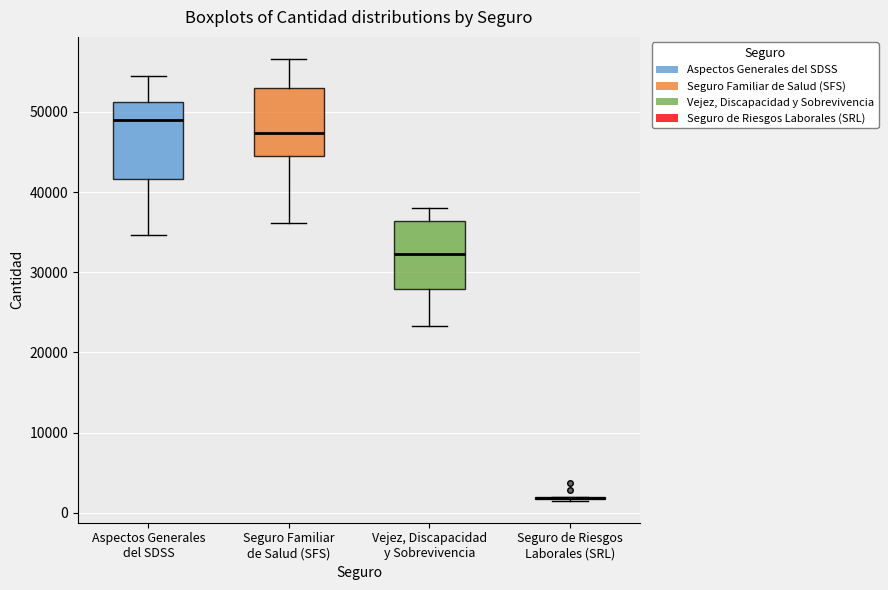

Reading left to right, read every box against the y-axis: the position of its median line, the range the box covers, and the ends of its whiskers. The values are not printed on the chart, so give them approximately, as read against the axis.

Aspectos Generales del SDSS: median 49000, box 42000 to 51000, whiskers 35000 to 54000
Seguro Familiar de Salud (SFS): median 47000, box 44000 to 53000, whiskers 36000 to 57000
Vejez, Discapacidad y Sobrevivencia: median 32000, box 28000 to 36000, whiskers 23000 to 38000
Seguro de Riesgos Laborales (SRL): box collapsed to a line at 2000, whiskers 2000 to 2000